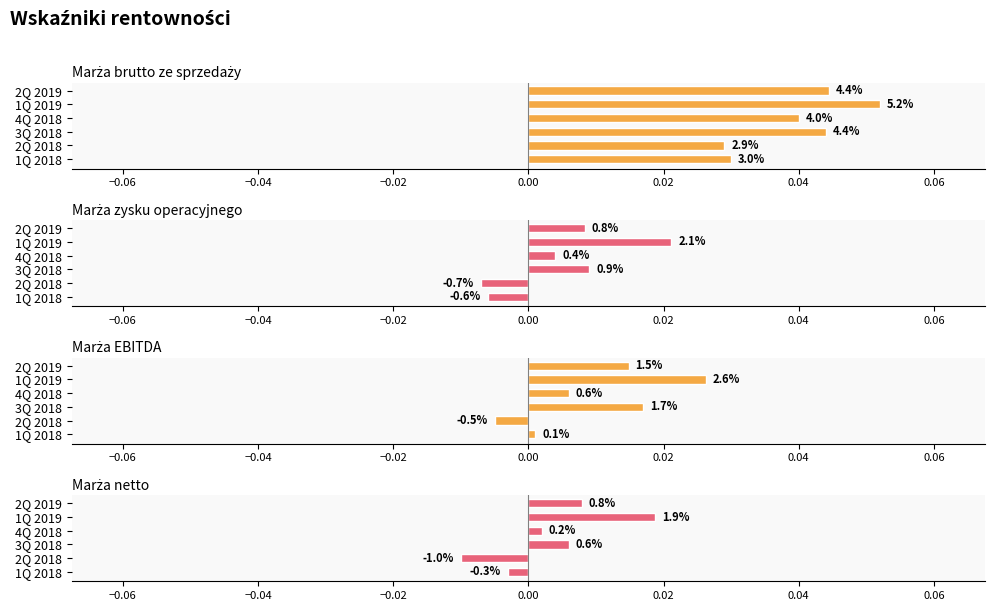

How many groups of bars are there?

6